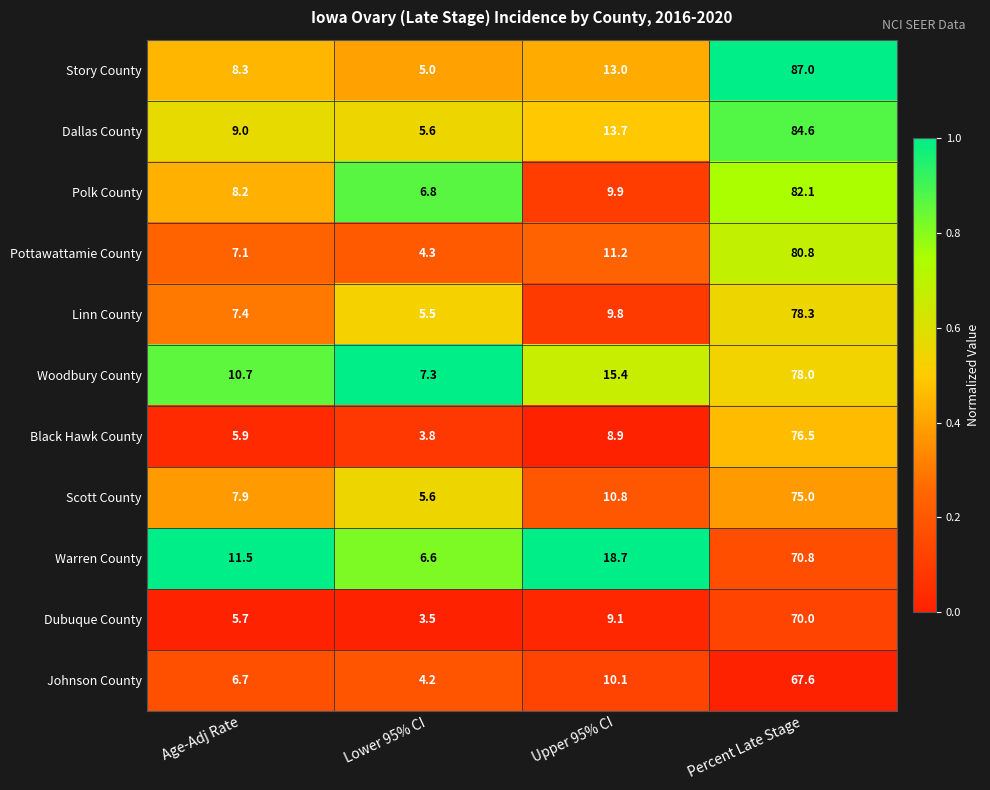

Where is Warren County nearest to the value 38?

Upper 95% CI